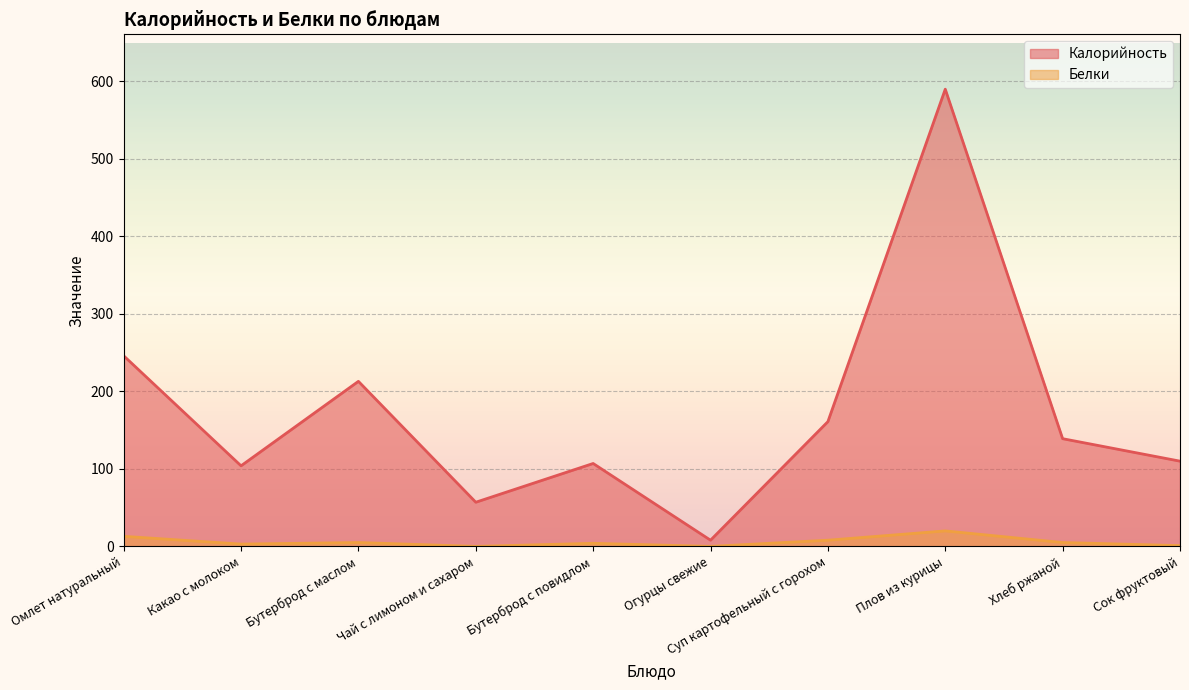

True or false: Калорийность and Белки cross at least once.

False